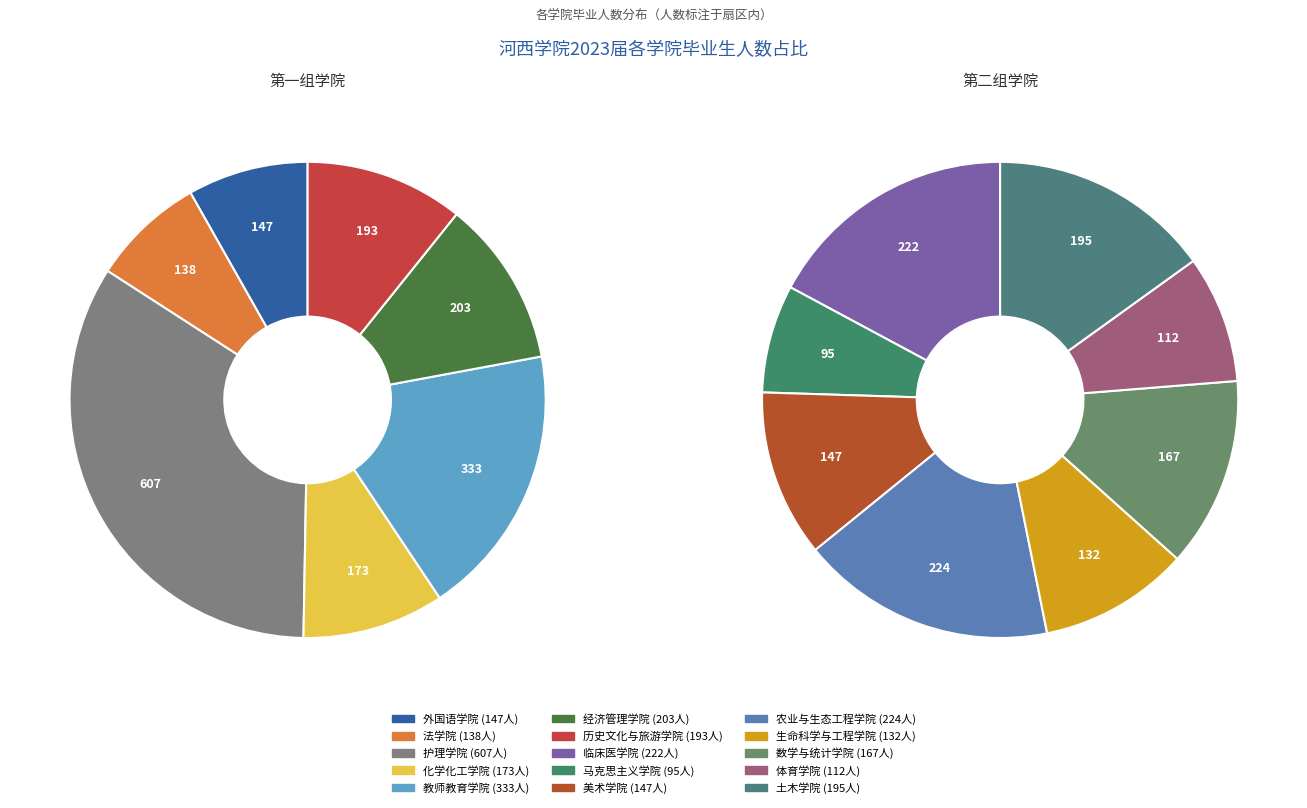

How many segments does this pie chart have?

15